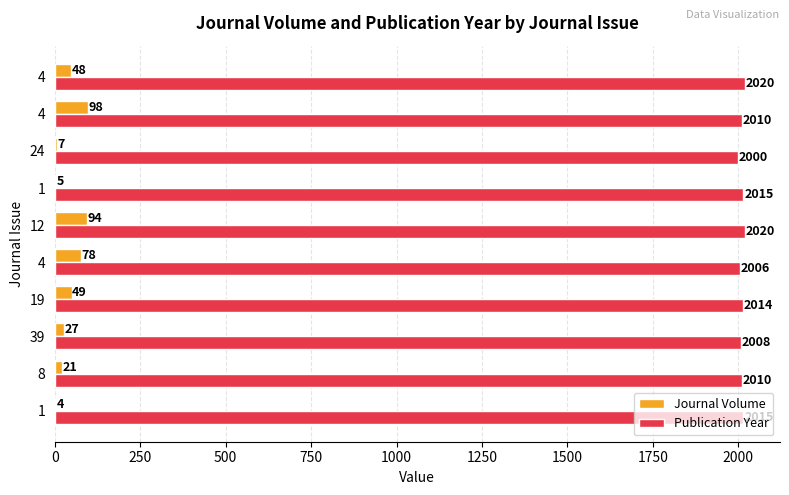

How many data points does each series have?

10